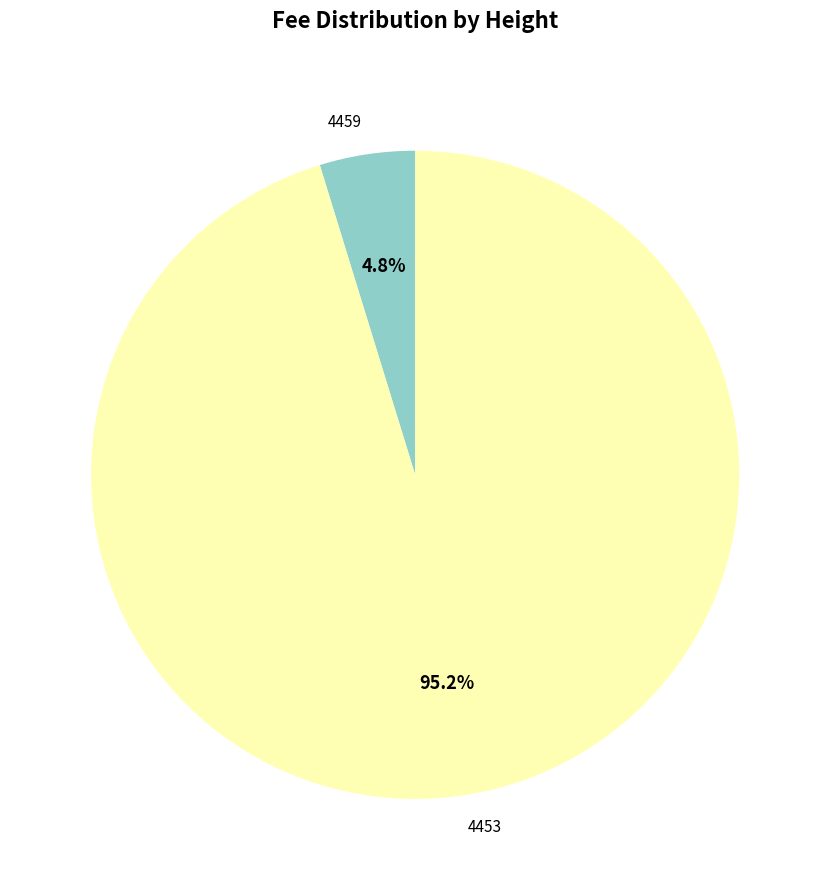

Count the number of slices in the pie.

2